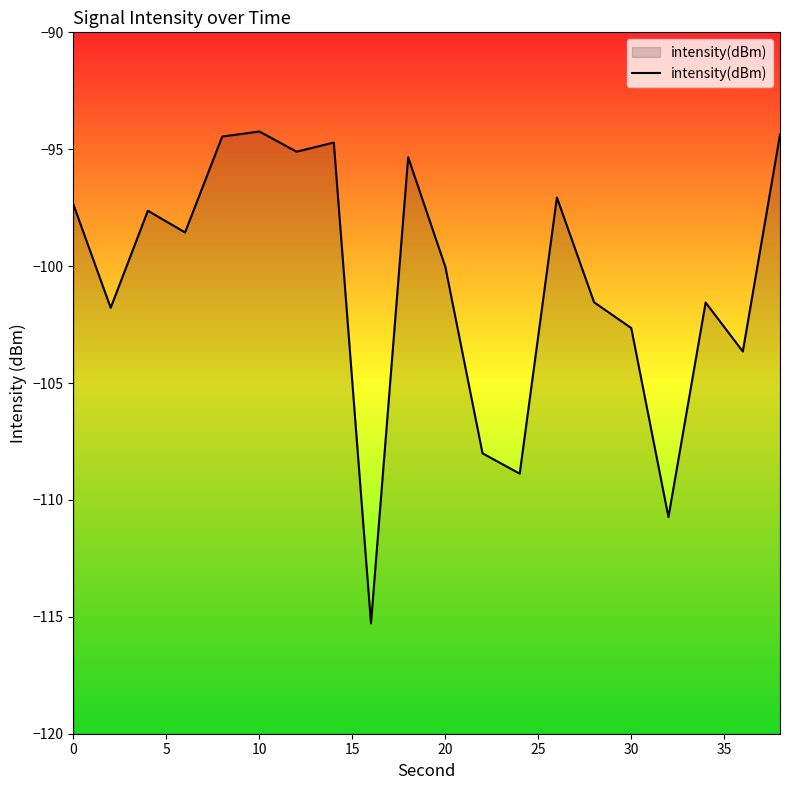

Count the number of values greater than -98.

9